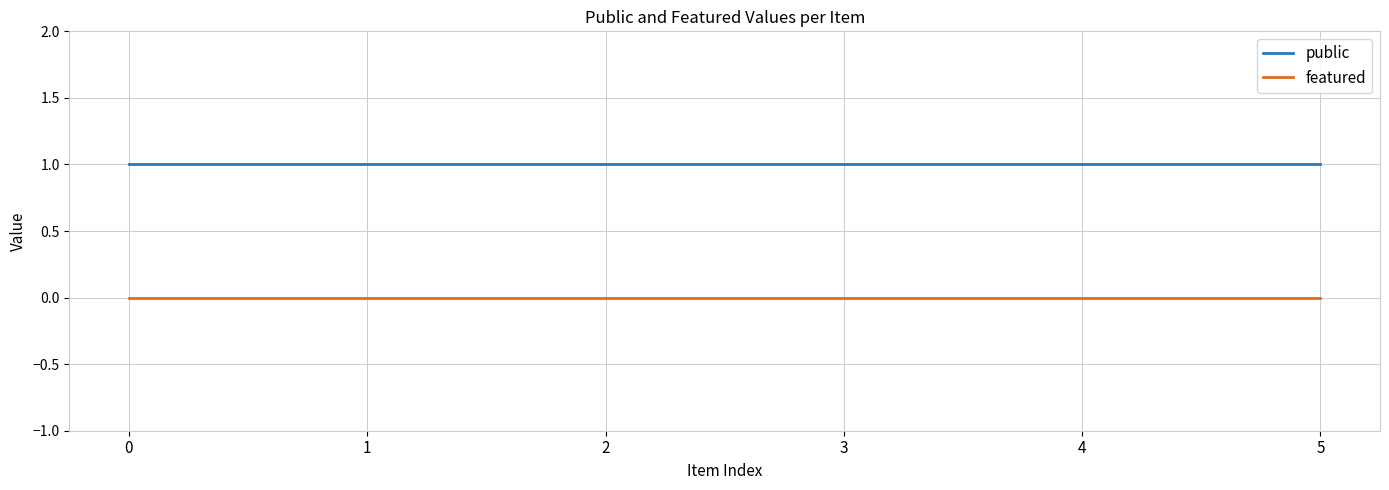

True or false: featured and public intersect in this chart.

False